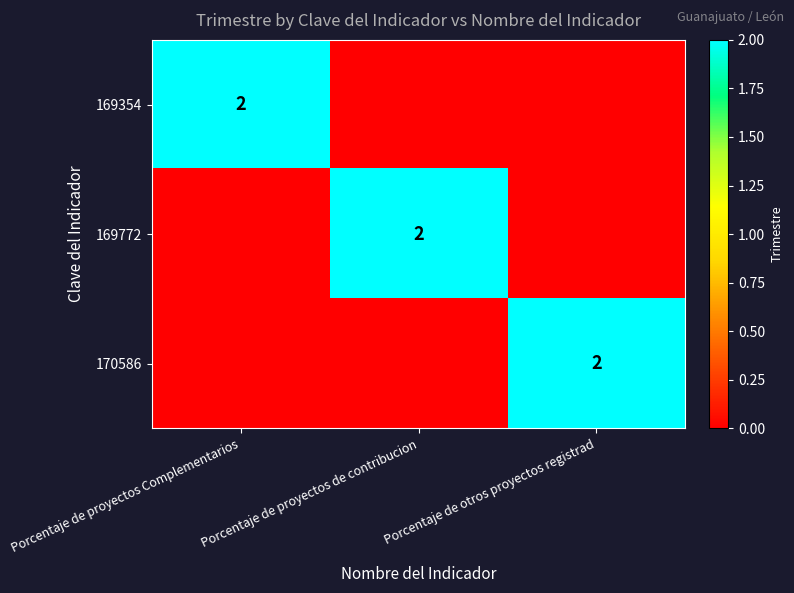

The 169354 series shows 1 at Porcentaje de proyectos Complementarios. True or false?

False